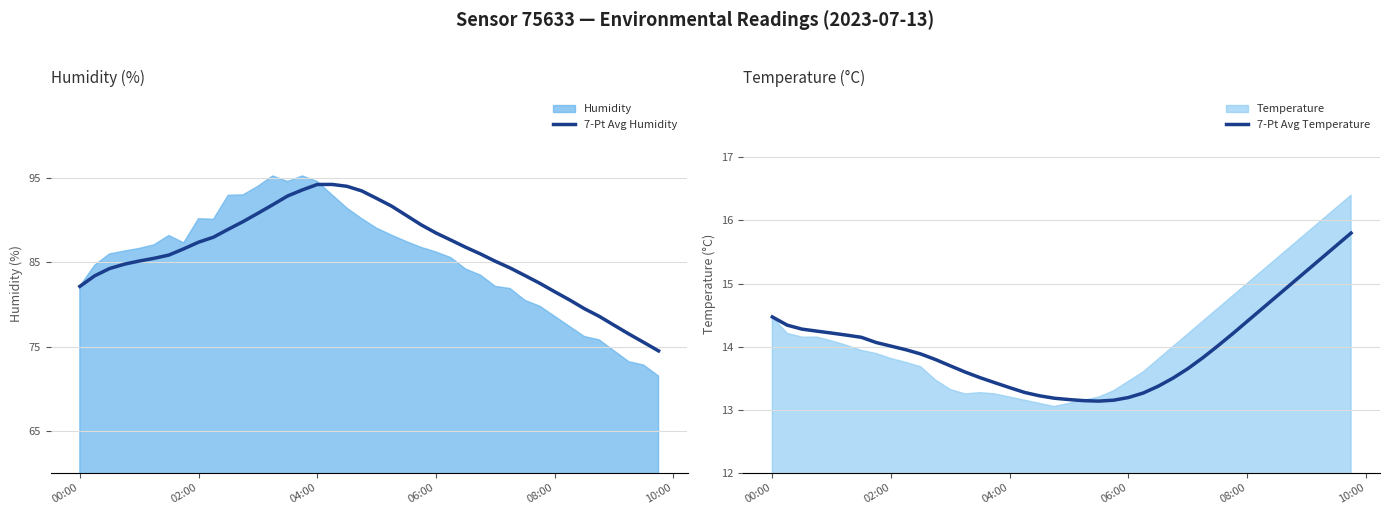

What is the highest value of the 7-Pt Avg Humidity series?

94.3